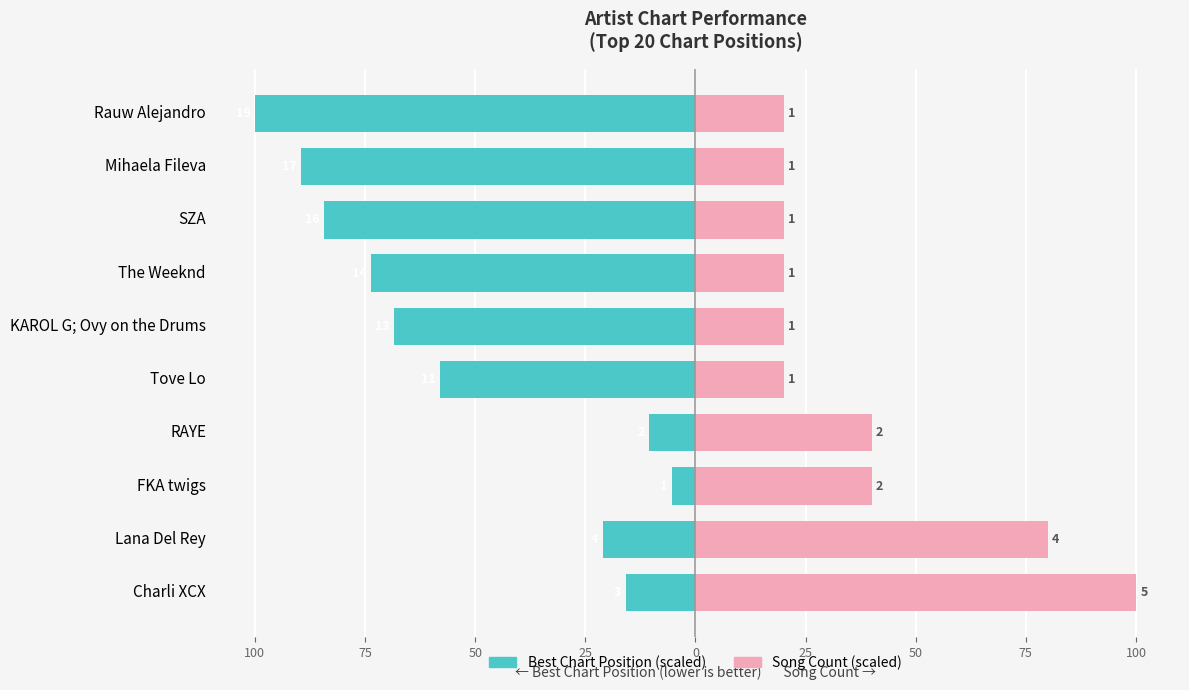

What is the greatest value displayed?

100.0